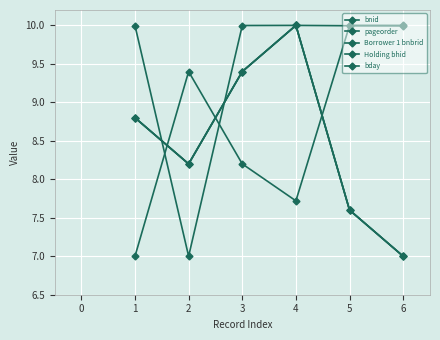

True or false: bnid and pageorder cross at least once.

False